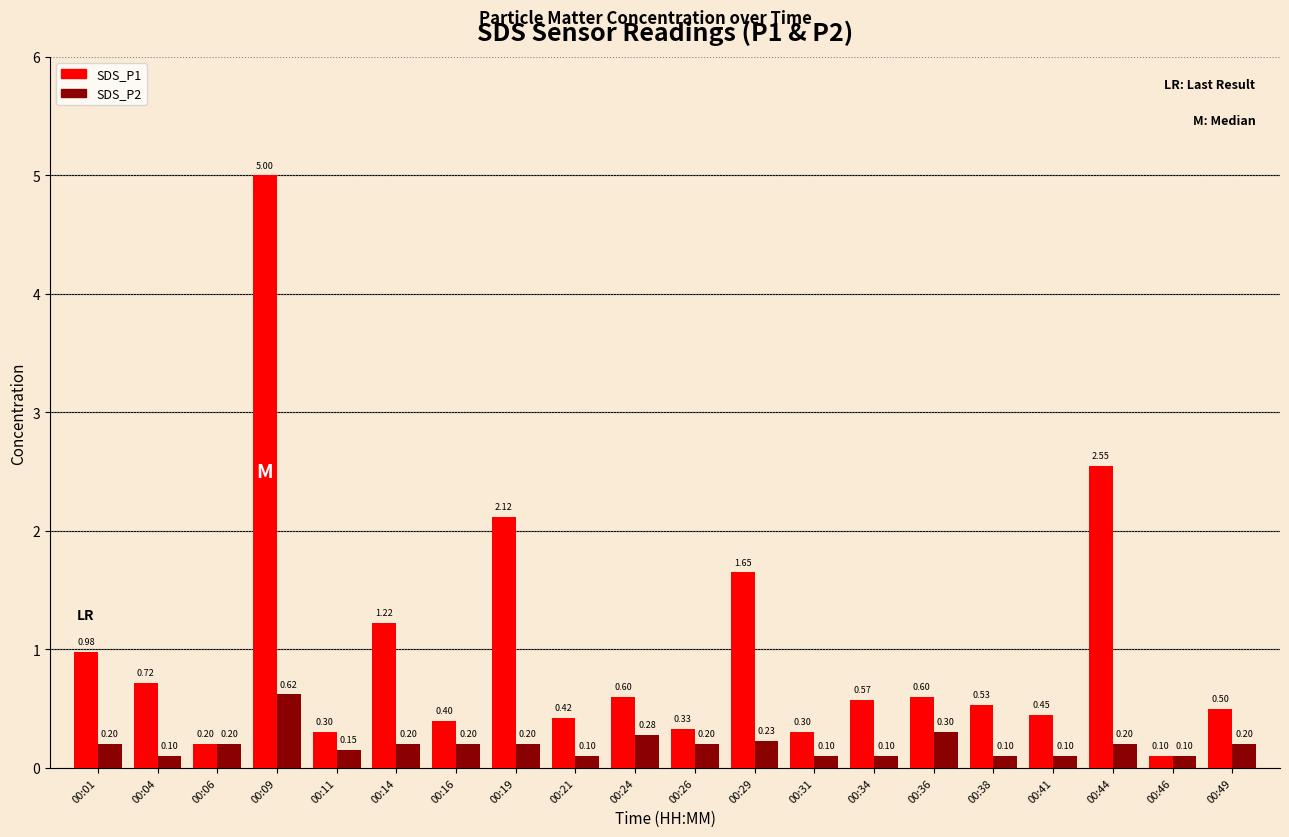

What is the sum of the SDS_P1 values at 00:11 and 00:06?

0.5